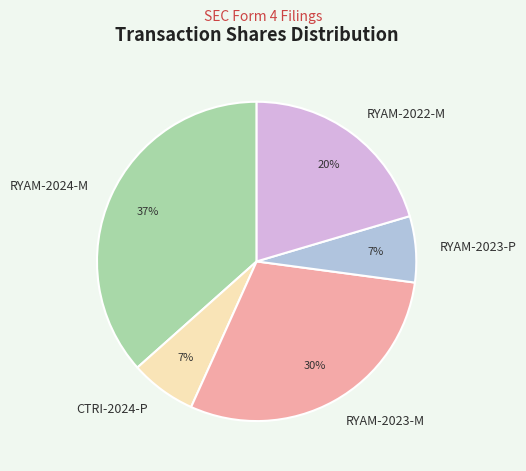

Is the sum of RYAM-2023-M and RYAM-2024-M greater than half?

Yes